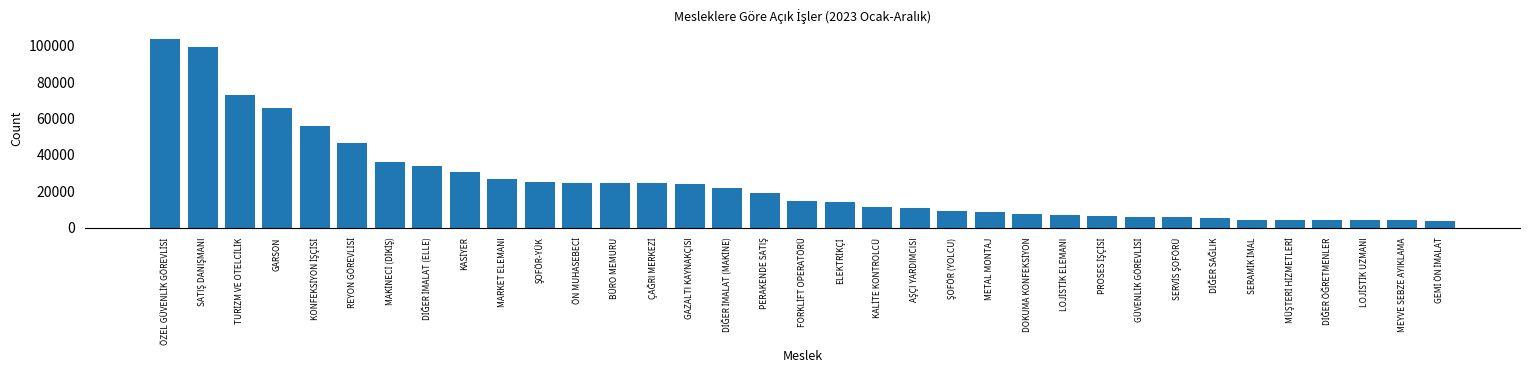

What is the difference between the values at MEYVE SEBZE AYIKLAMA and BÜRO MEMURU?

20477